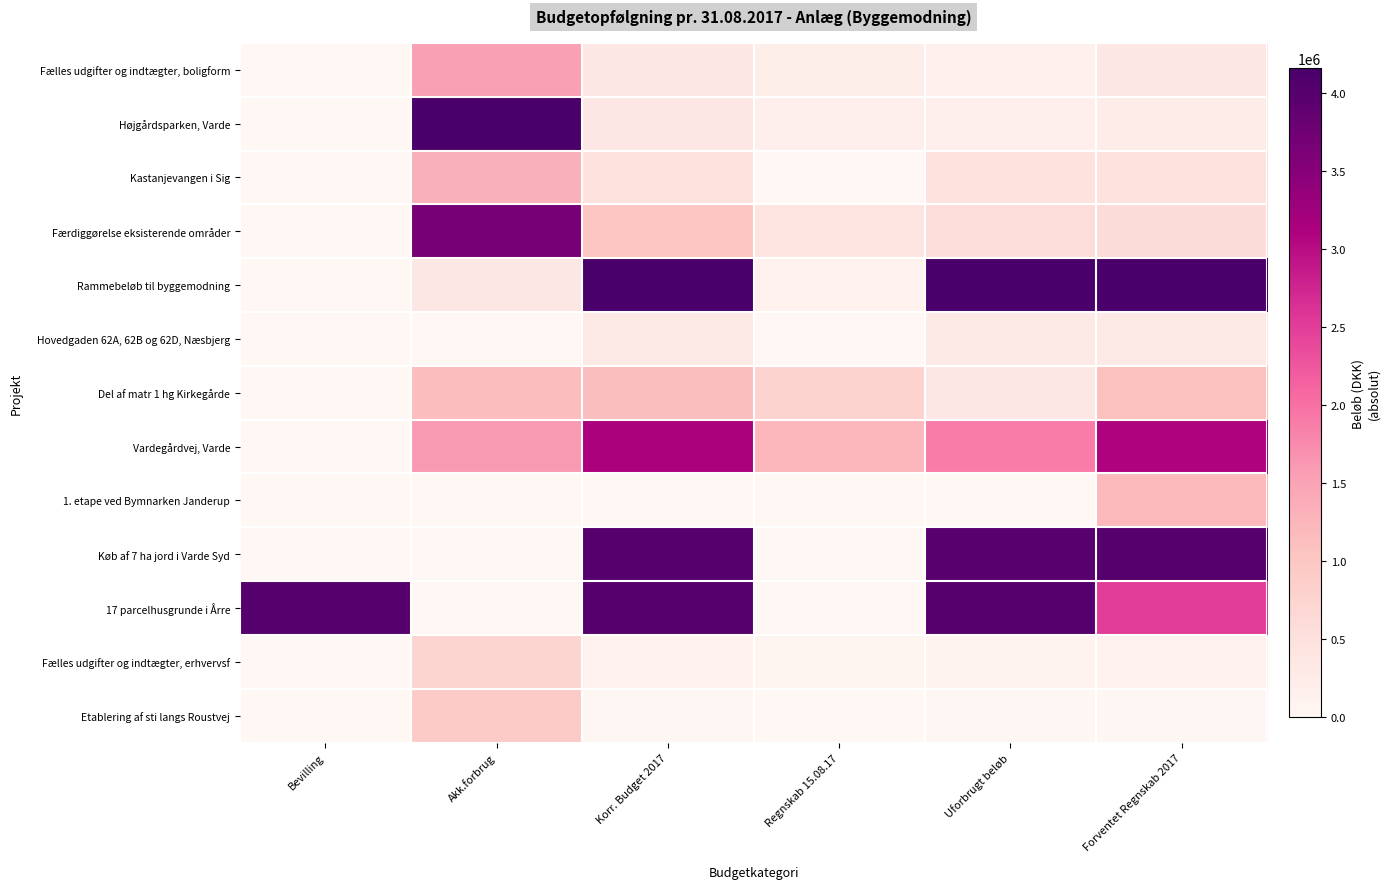

Reading left to right, list all the values displayed in this chart.

Fælles udgifter og indtægter, boligform: Bevilling=0.0	Akk.forbrug=1528331.0	Korr. Budget 2017=346388.0	Regnskab 15.08.17=197332.0	Uforbrugt beløb=149056.0	Forventet Regnskab 2017=346388.0
Højgårdsparken, Varde: Bevilling=0.0	Akk.forbrug=4160256.8	Korr. Budget 2017=349382.0	Regnskab 15.08.17=170668.0	Uforbrugt beløb=178714.0	Forventet Regnskab 2017=249382.0
Kastanjevangen i Sig: Bevilling=0.0	Akk.forbrug=1325960.0	Korr. Budget 2017=476206.0	Regnskab 15.08.17=0.0	Uforbrugt beløb=476206.0	Forventet Regnskab 2017=476206.0
Færdiggørelse eksisterende områder: Bevilling=0.0	Akk.forbrug=3666027.0	Korr. Budget 2017=1000000.0	Regnskab 15.08.17=429897.0	Uforbrugt beløb=570103.0	Forventet Regnskab 2017=600000.0
Rammebeløb til byggemodning: Bevilling=0.0	Akk.forbrug=351642.0	Korr. Budget 2017=4160256.8	Regnskab 15.08.17=119052.0	Uforbrugt beløb=4160256.8	Forventet Regnskab 2017=4160256.8
Hovedgaden 62A, 62B og 62D, Næsbjerg: Bevilling=0.0	Akk.forbrug=13063.0	Korr. Budget 2017=313063.0	Regnskab 15.08.17=0.0	Uforbrugt beløb=313063.0	Forventet Regnskab 2017=313063.0
Del af matr 1 hg Kirkegårde: Bevilling=0.0	Akk.forbrug=1147169.0	Korr. Budget 2017=1122913.0	Regnskab 15.08.17=770083.0	Uforbrugt beløb=352830.0	Forventet Regnskab 2017=1100000.0
Vardegårdvej, Varde: Bevilling=0.0	Akk.forbrug=1600620.0	Korr. Budget 2017=3132251.0	Regnskab 15.08.17=1232871.0	Uforbrugt beløb=1899380.0	Forventet Regnskab 2017=3100000.0
1. etape ved Bymnarken Janderup: Bevilling=0.0	Akk.forbrug=0.0	Korr. Budget 2017=0.0	Regnskab 15.08.17=0.0	Uforbrugt beløb=0.0	Forventet Regnskab 2017=1200000.0
Køb af 7 ha jord i Varde Syd: Bevilling=0.0	Akk.forbrug=10884.0	Korr. Budget 2017=4000000.0	Regnskab 15.08.17=10884.0	Uforbrugt beløb=3989116.0	Forventet Regnskab 2017=4000000.0
17 parcelhusgrunde i Årre: Bevilling=4000000.0	Akk.forbrug=0.0	Korr. Budget 2017=4000000.0	Regnskab 15.08.17=0.0	Uforbrugt beløb=4000000.0	Forventet Regnskab 2017=2500000.0
Fælles udgifter og indtægter, erhvervsf: Bevilling=0.0	Akk.forbrug=727058.0	Korr. Budget 2017=120000.0	Regnskab 15.08.17=38067.0	Uforbrugt beløb=81933.0	Forventet Regnskab 2017=120000.0
Etablering af sti langs Roustvej: Bevilling=0.0	Akk.forbrug=925325.0	Korr. Budget 2017=25325.0	Regnskab 15.08.17=0.0	Uforbrugt beløb=25325.0	Forventet Regnskab 2017=25325.0